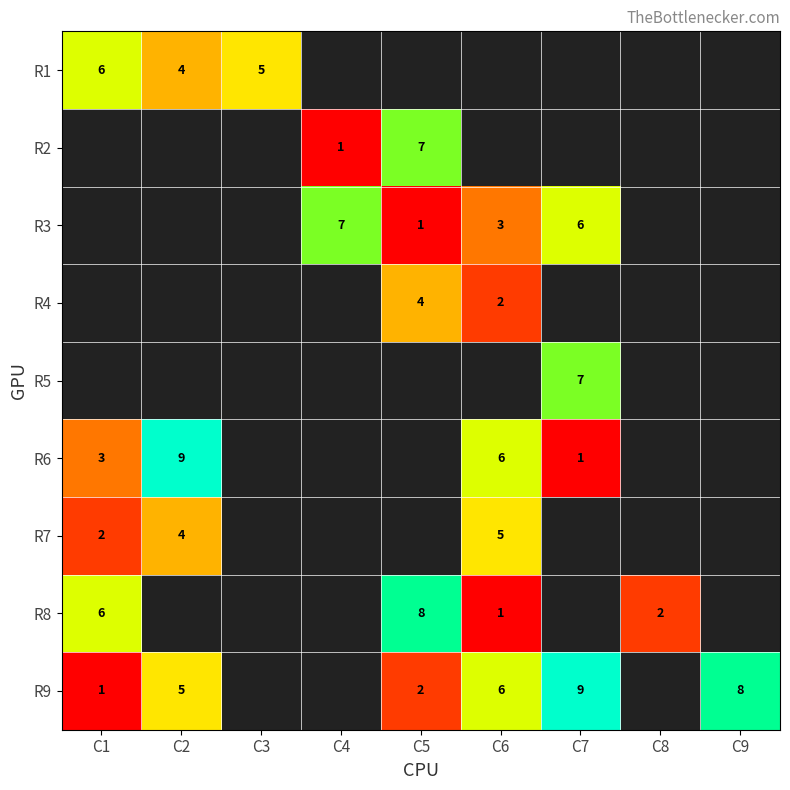

What is the sum of the R4 values at C5 and C6?

6